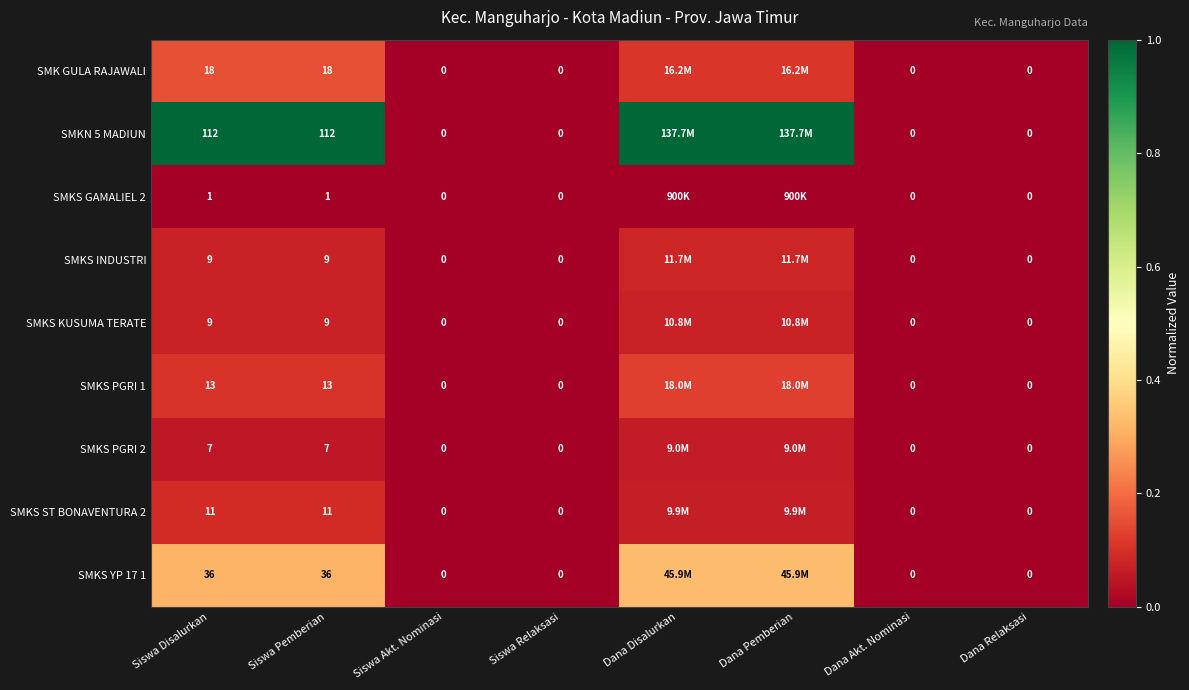

At which label is SMKS KUSUMA TERATE closest to 0?

Siswa Akt. Nominasi